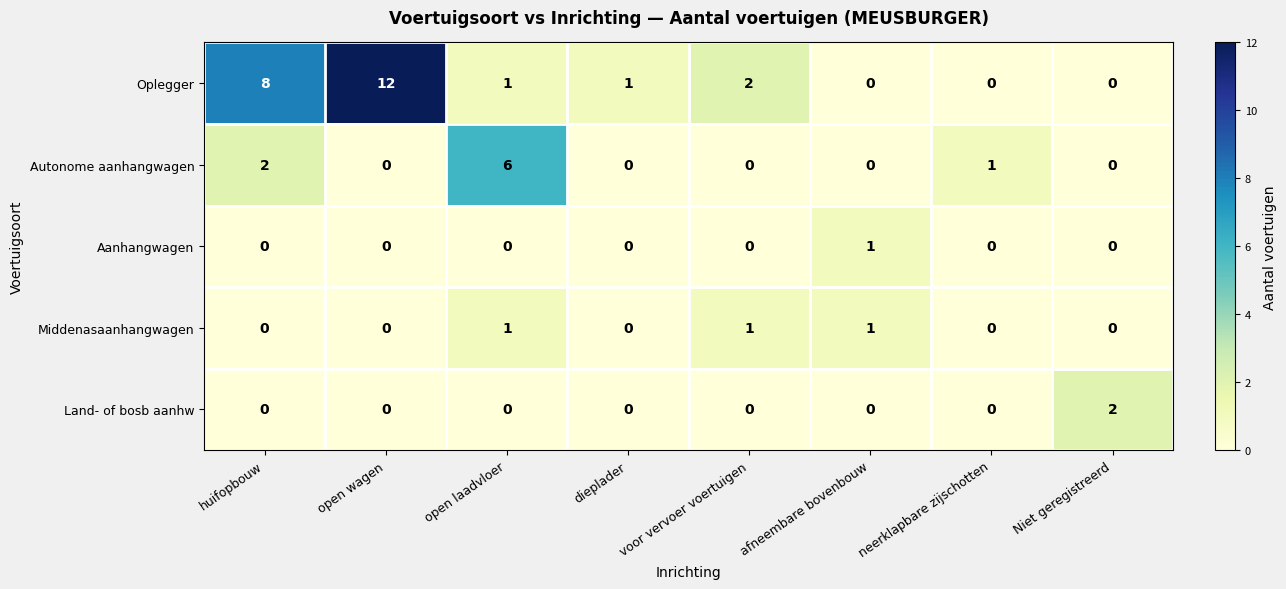

Which series has the widest spread of values?

Oplegger